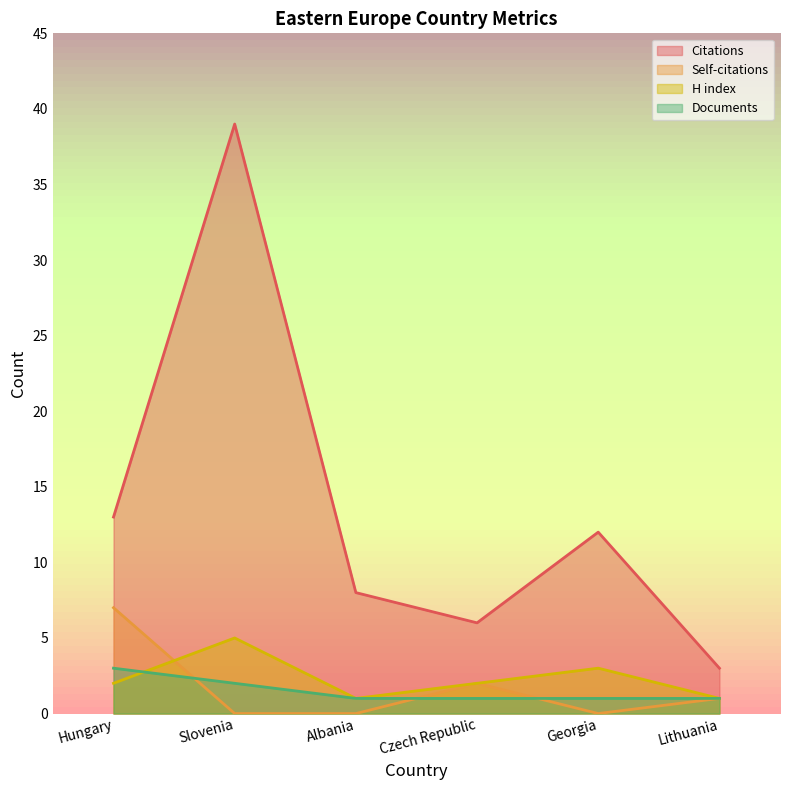

At which category does Citations reach its first local valley?

Czech Republic